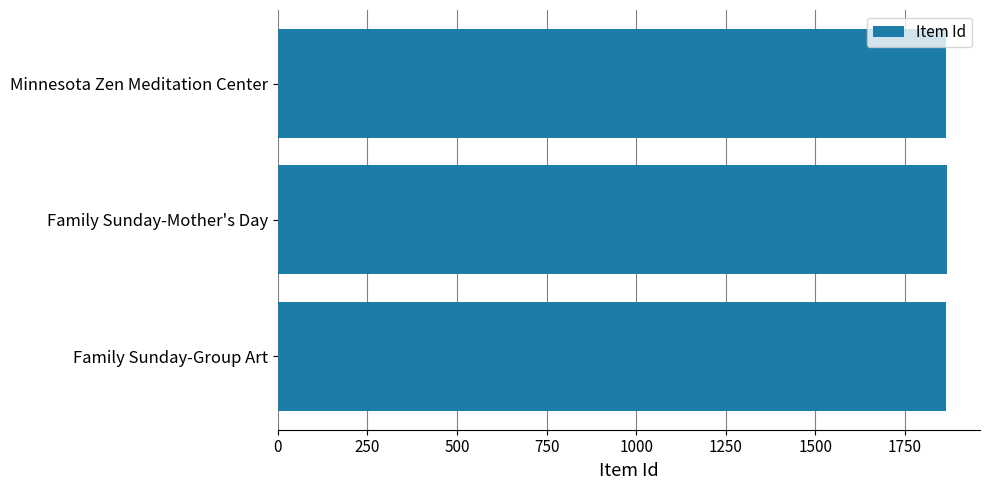

What is the ratio of the value at Minnesota Zen Meditation Center to the value at Family Sunday-Group Art?

1.0